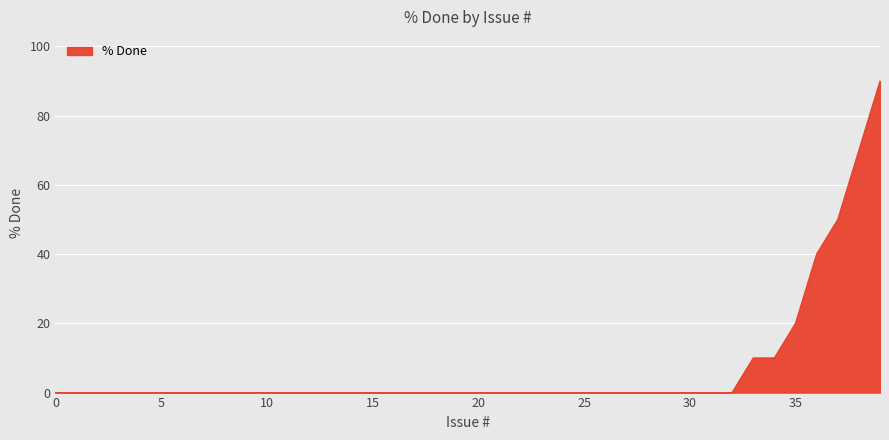

What is the maximum value shown in the chart?

90